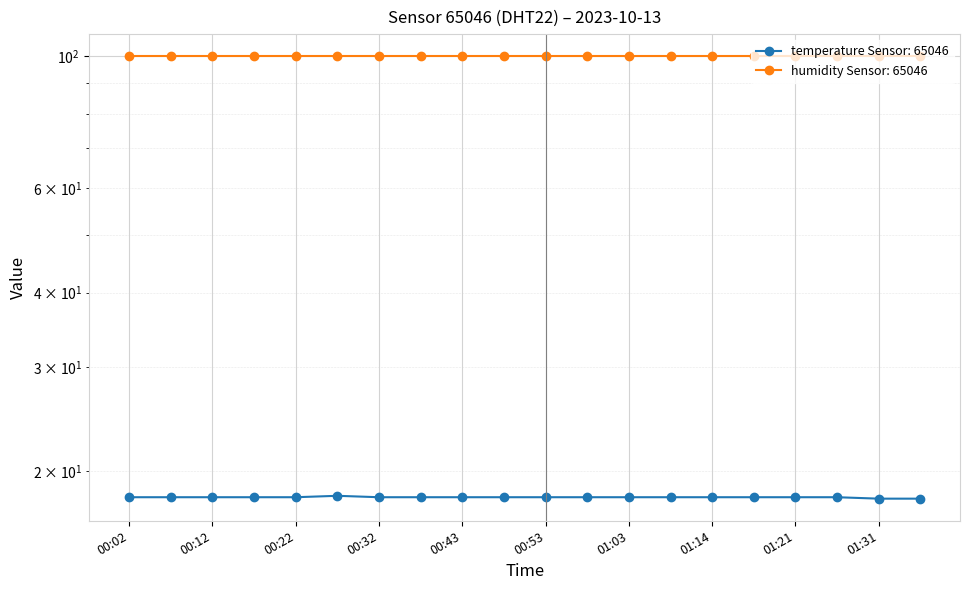

Is it true that the value at 01:21 is 18.1?

True